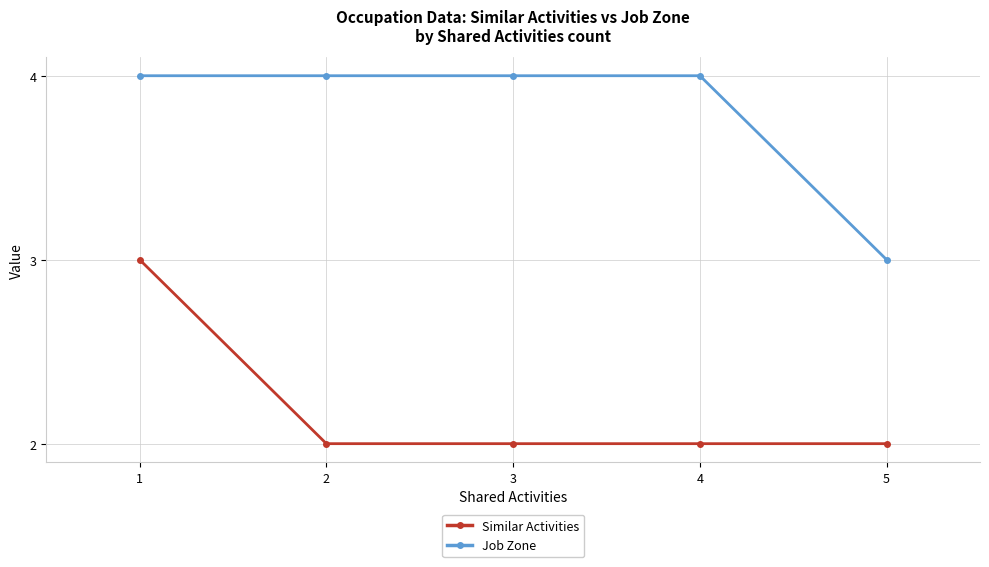

Rank the series by their average value, from lowest to highest.

Similar Activities, Job Zone